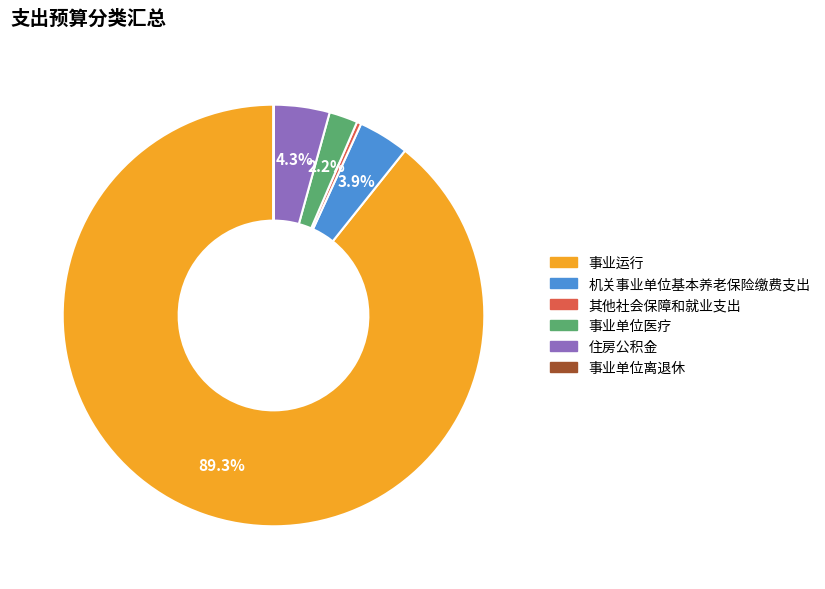

To the nearest percent, what is the difference between the 机关事业单位基本养老保险缴费支出 and 事业运行 slice percentages?

85%